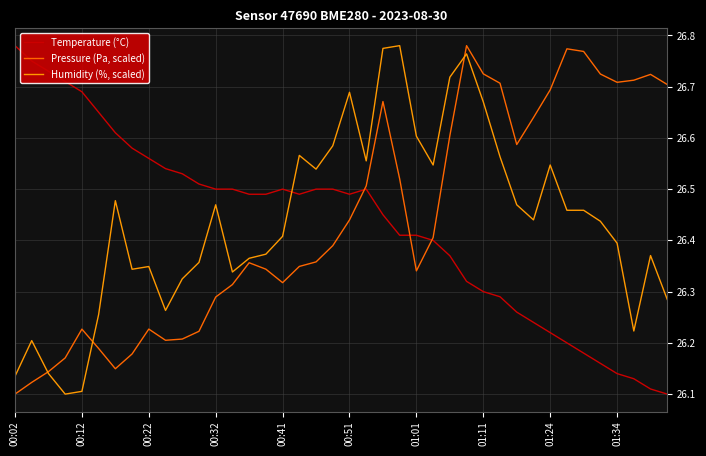

List the series in order of their overall mean, highest first.

Pressure (Pa, scaled), Humidity (%, scaled), Temperature (°C)